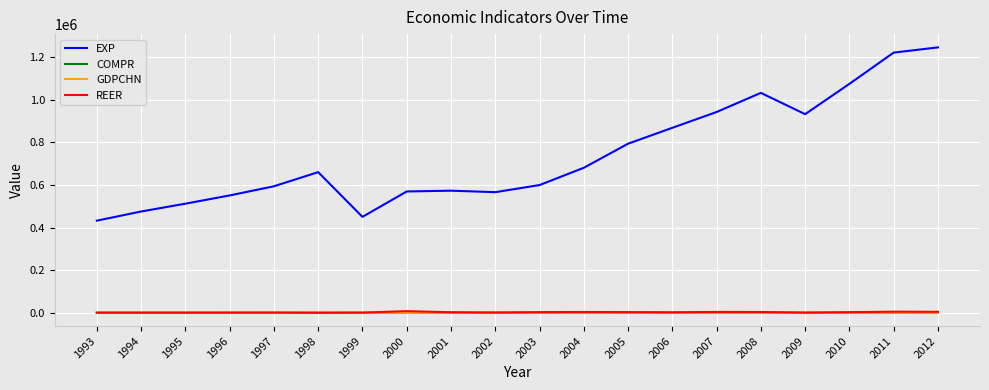

True or false: GDPCHN and REER intersect in this chart.

False